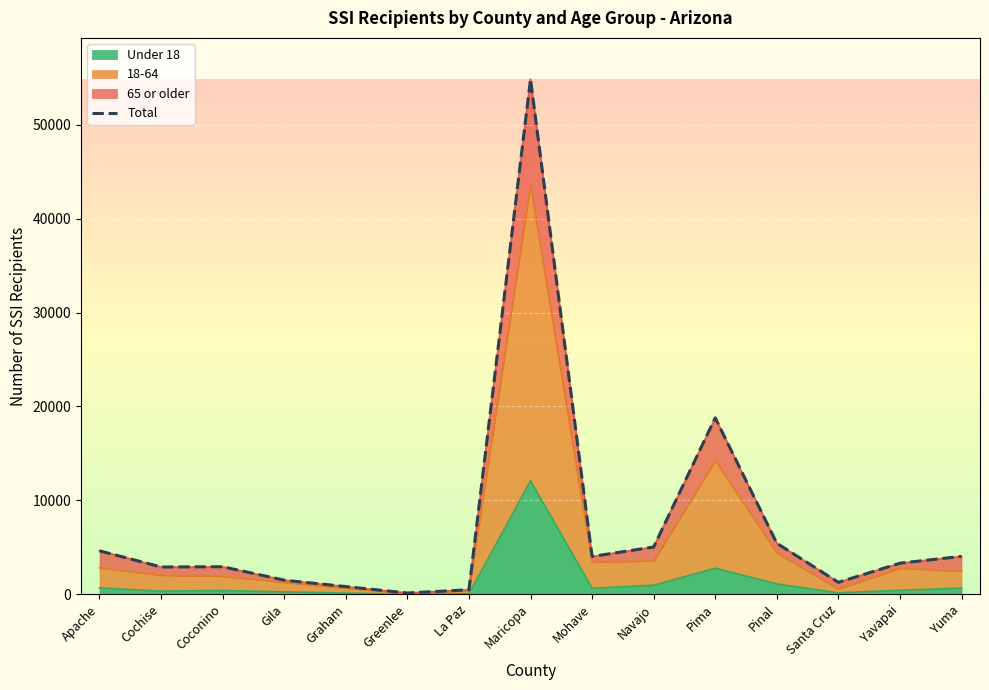

How many interior local peaks (higher than both neighbors) does the data have?

3